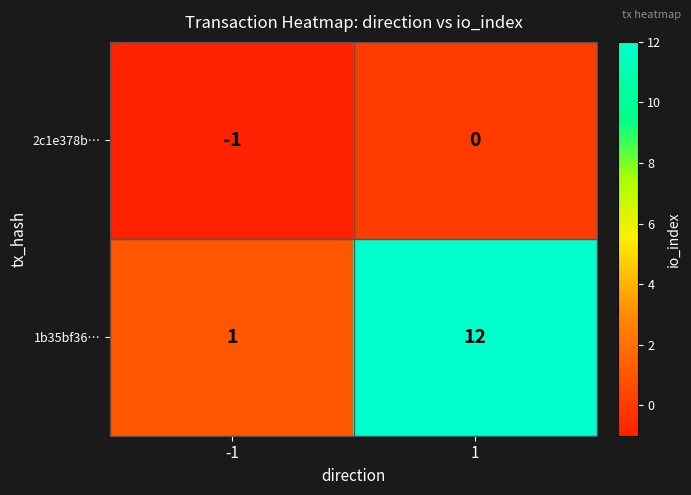

Is the value of 2c1e378b… at 1 greater than the value of 1b35bf36… at -1?

No